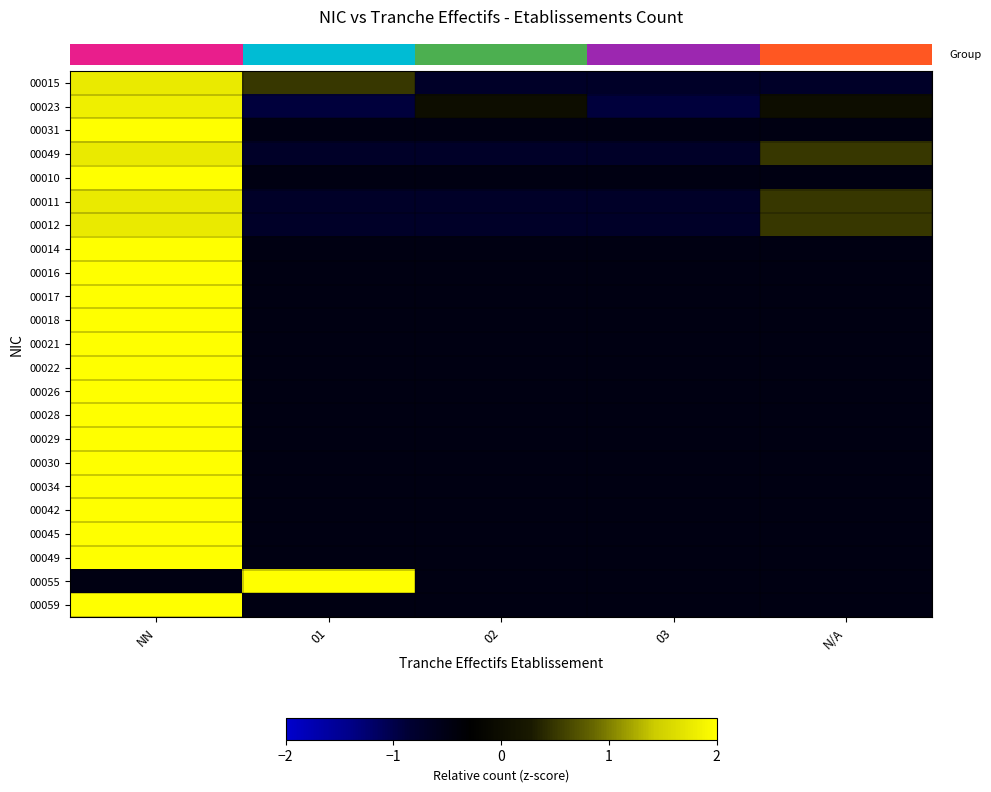

List the labels in order of row_1 value, largest first.

NN, 02, N/A, 01, 03